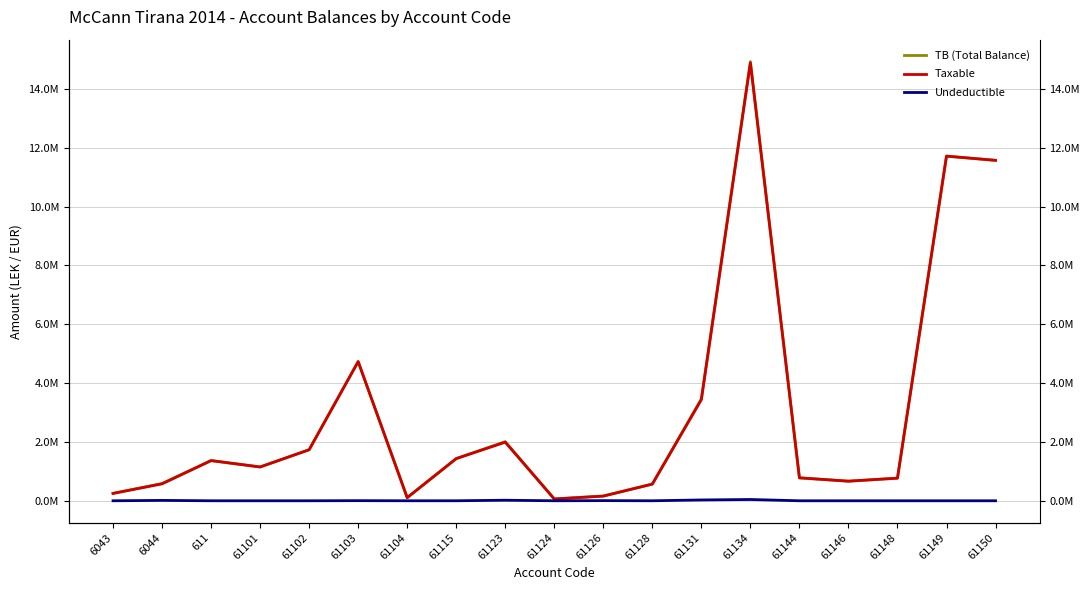

Which category has the highest value in the TB (Total Balance) series?

61134